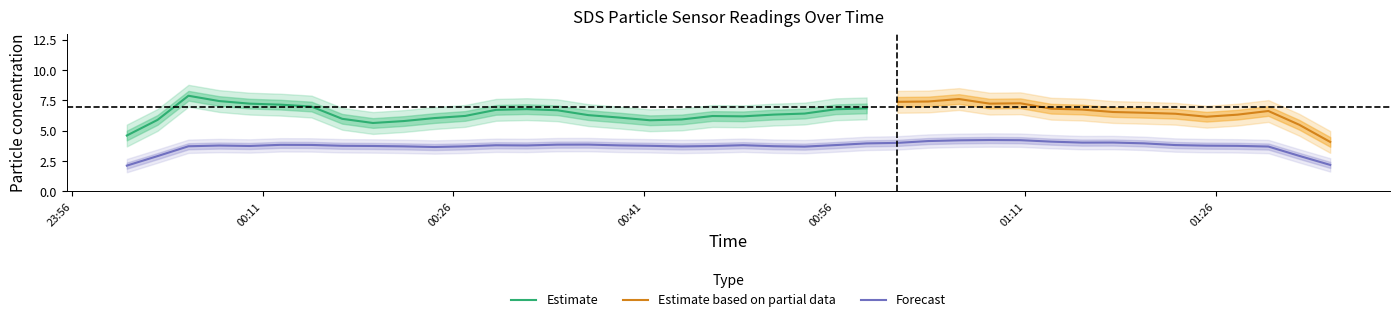

True or false: SDS_P1 and SDS_P2 cross at least once.

False